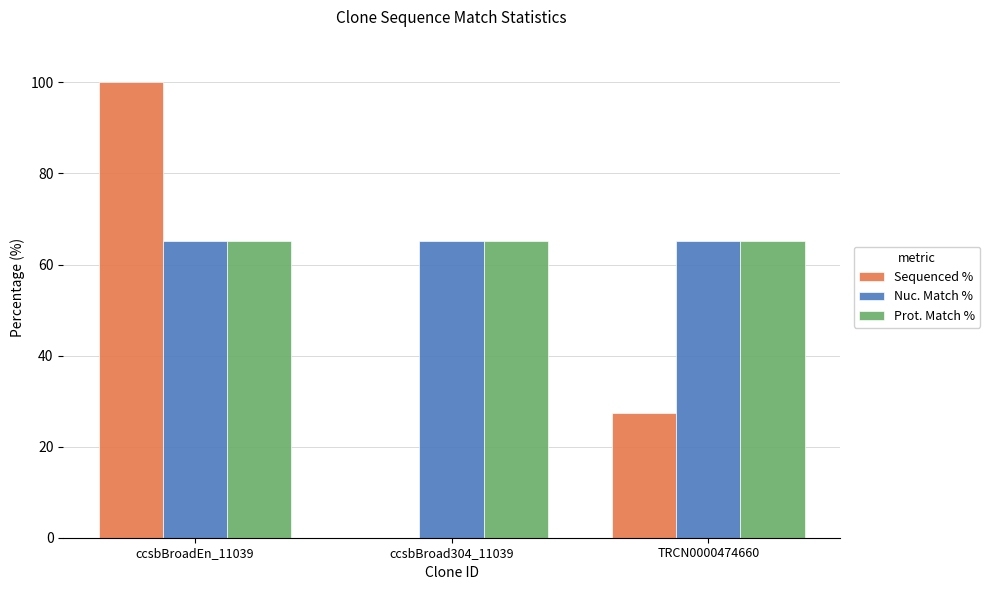

What value does the Nuc. Match % series have at ccsbBroadEn_11039?

65.2